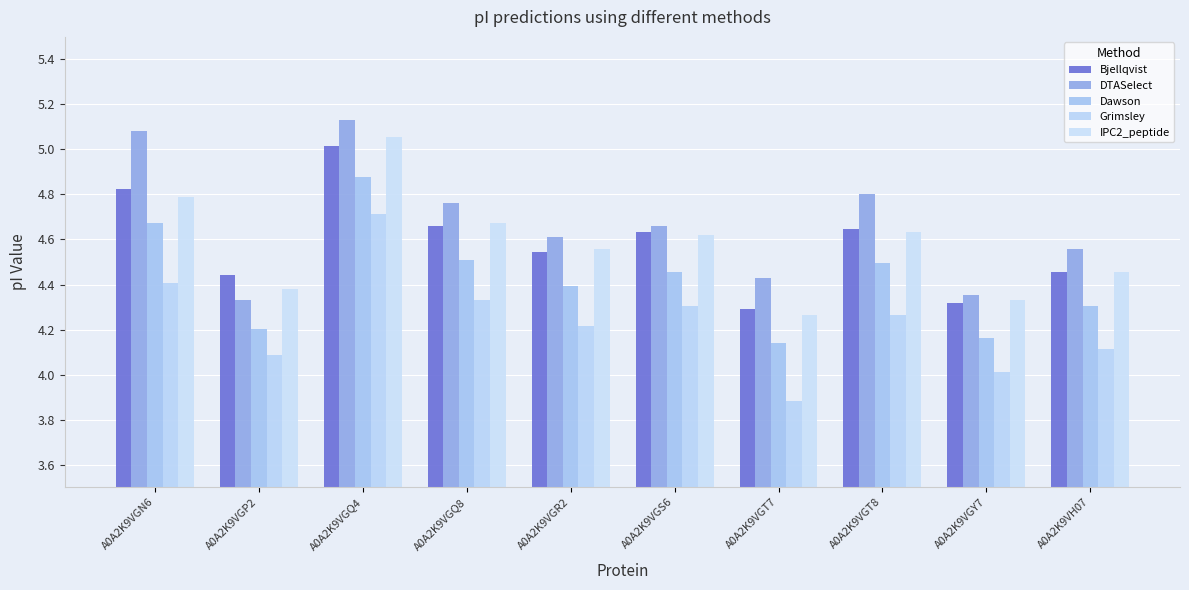

Is it true that IPC2_peptide equals 1.4 at A0A2K9VGS6?

False